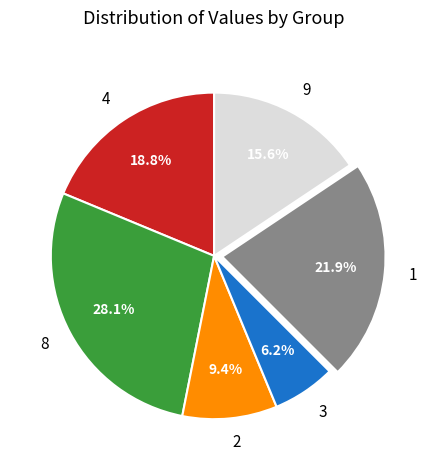

Is there any slice that represents more than half of the pie?

No